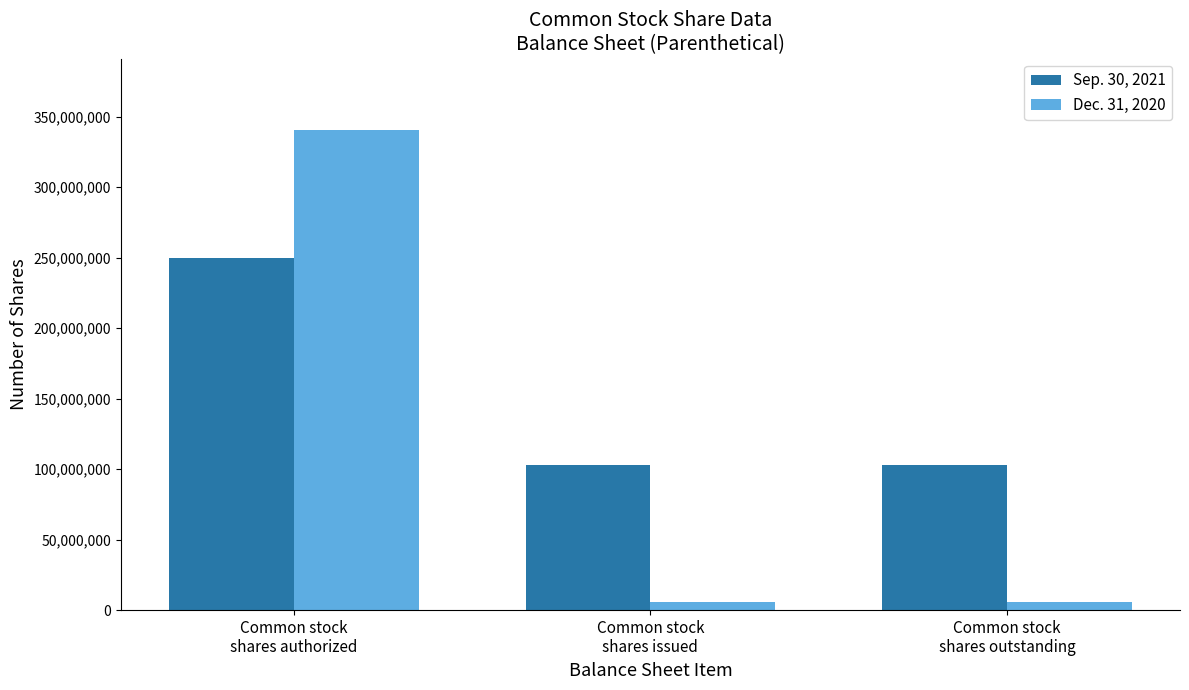

What is the highest value of the Dec. 31, 2020 series?

340216780